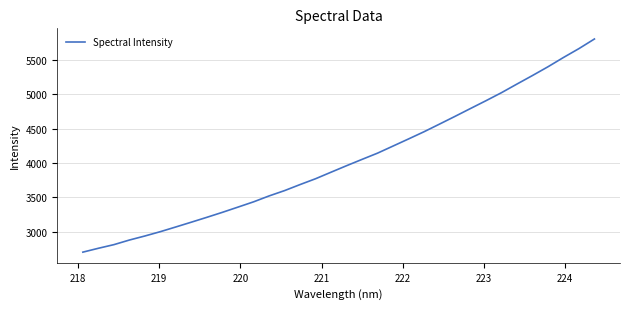

How many lines are shown in the chart?

1